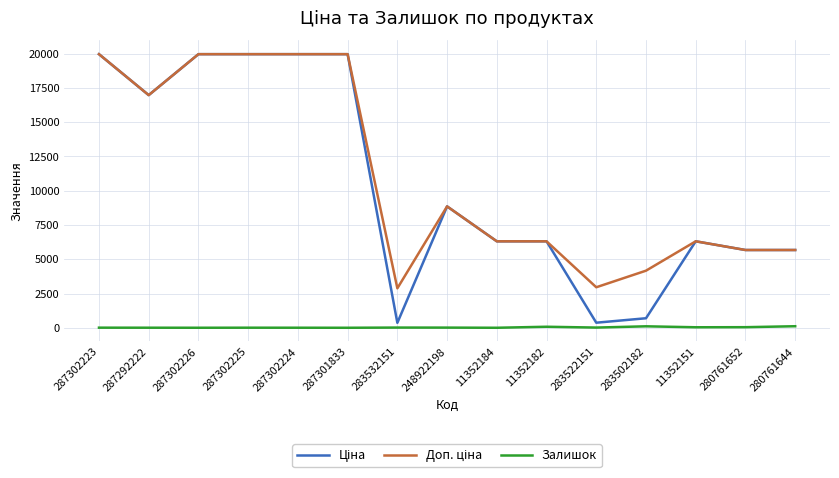

What is the greatest value displayed?

19964.2